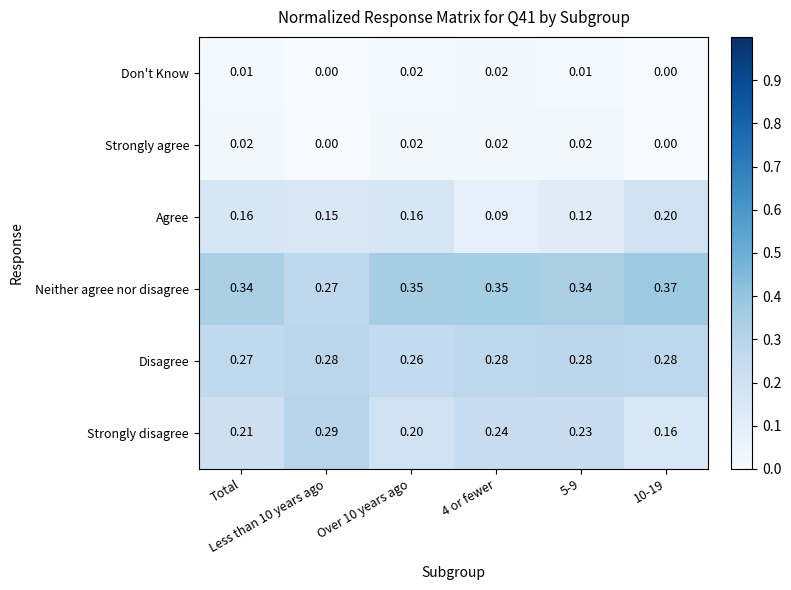

Which series has the largest range (max minus min)?

Strongly disagree